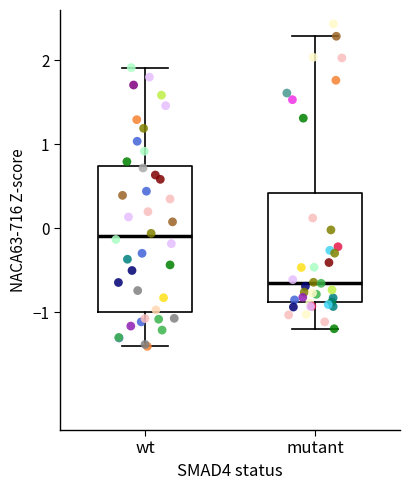

Where is the lower edge of the box for mutant on the y-axis? The values are not printed on the chart, so give them approximately, as read against the axis.

-0.9